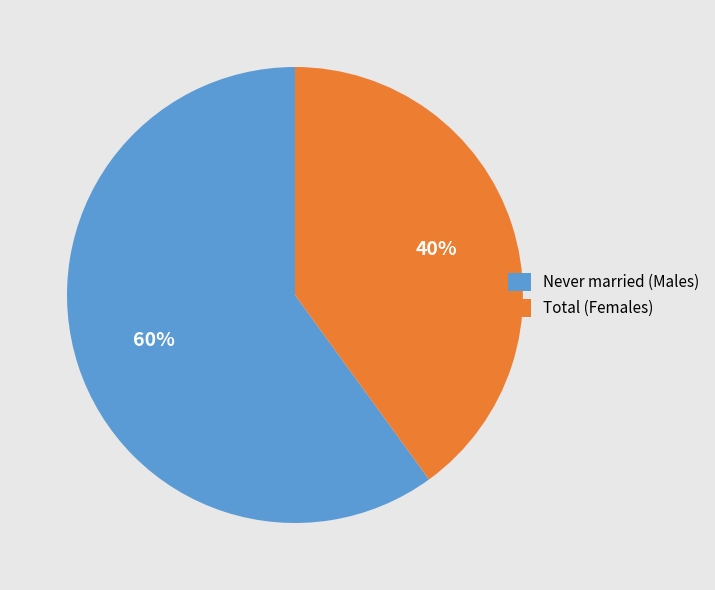

How many slices are in this pie chart?

2